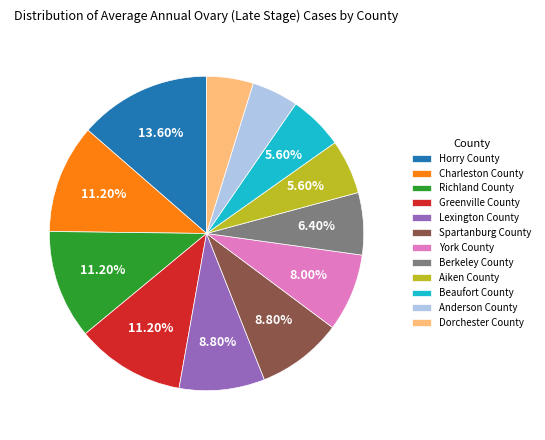

Combined, do Dorchester County and Anderson County account for over 50%?

No